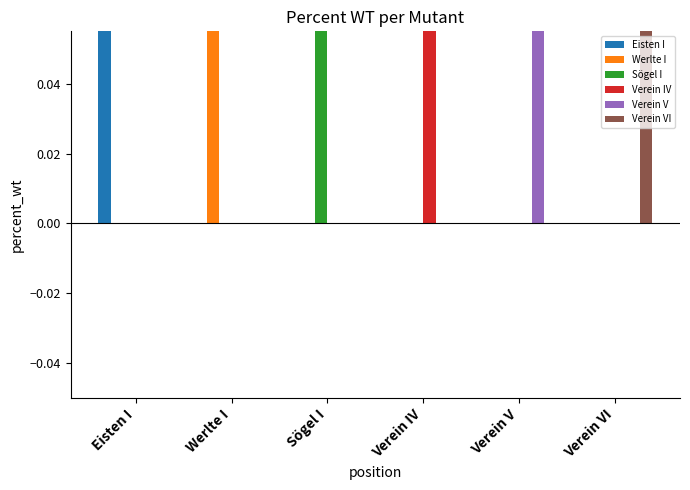

How many values in the Sögel I series exceed 0?

1